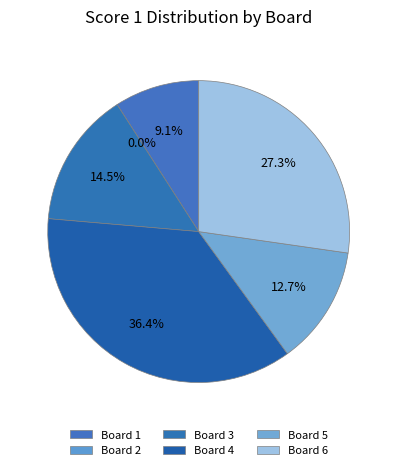

Does any single category account for the majority?

No